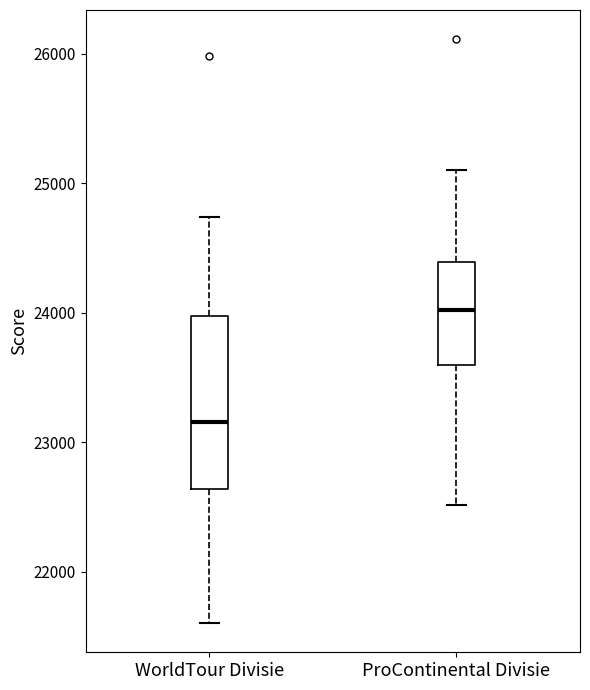

Where does the median line of the box for ProContinental Divisie sit on the y-axis? The values are not printed on the chart, so give them approximately, as read against the axis.

24000